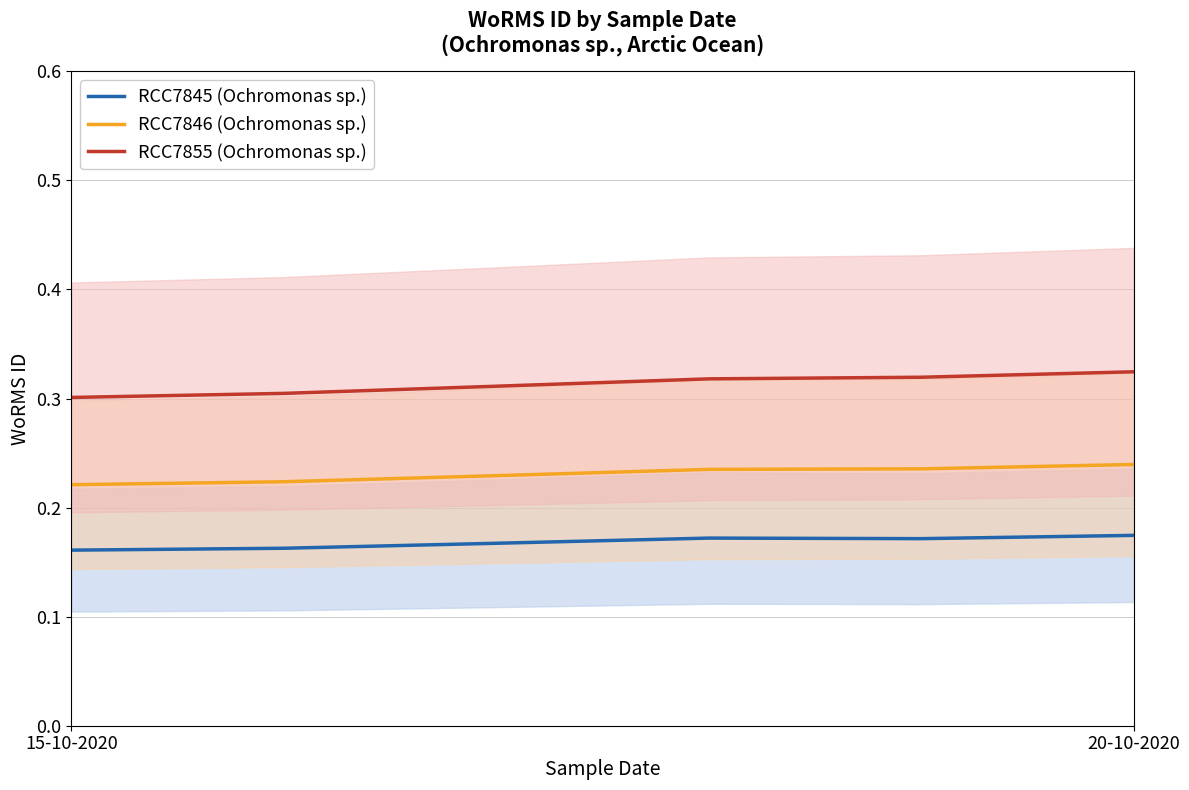

Rank the series by their maximum value, from highest to lowest.

RCC7855 (Ochromonas sp.), RCC7846 (Ochromonas sp.), RCC7845 (Ochromonas sp.)